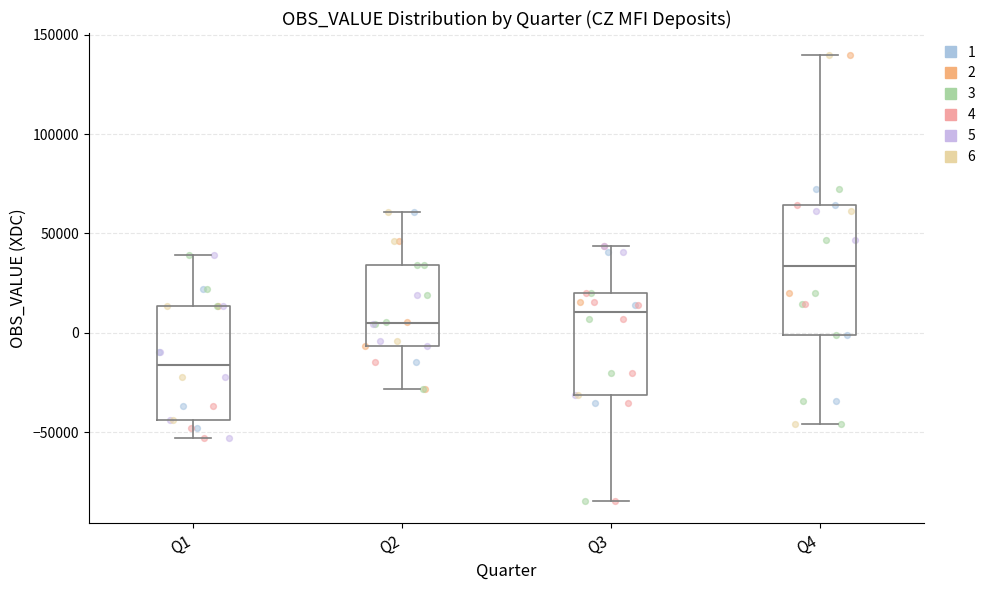

Which box has the lowest median line?

Q1